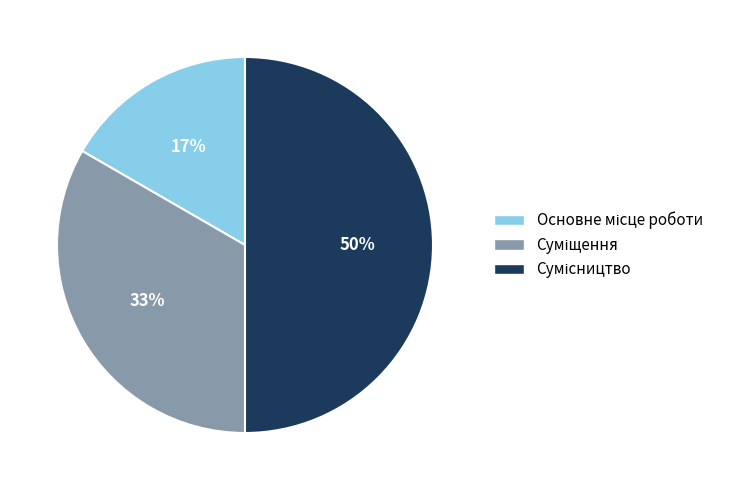

How many segments does this pie chart have?

3